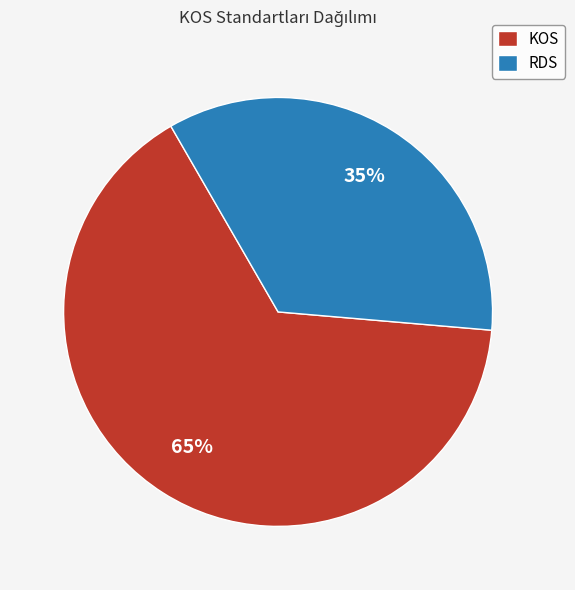

Is it true that KOS is 74% of the pie?

False